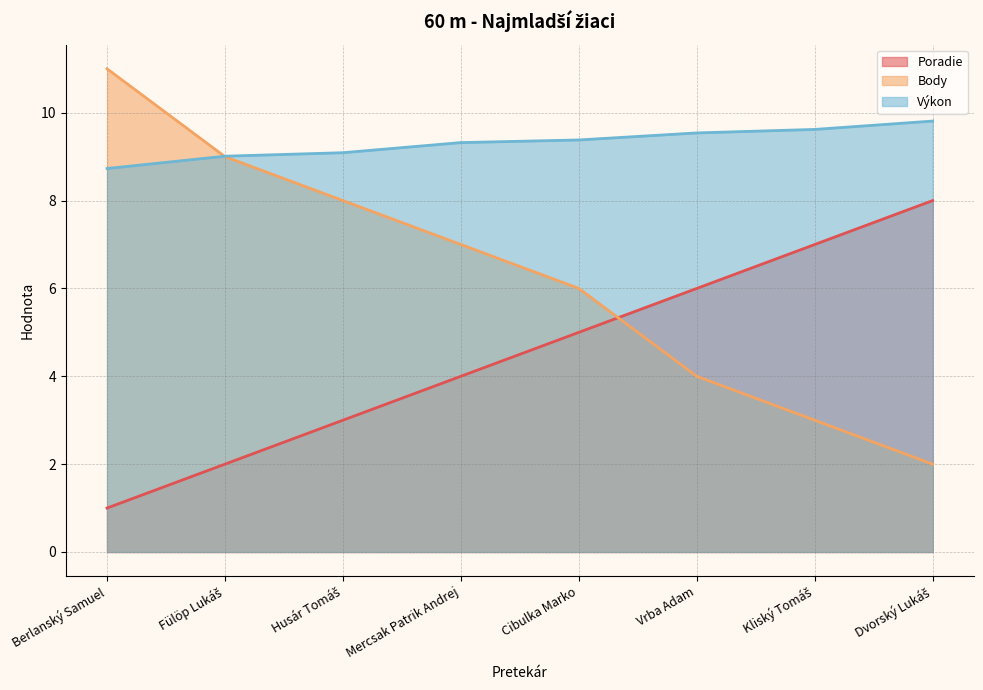

What is the label of the 2nd point from the right?

Kliský Tomáš